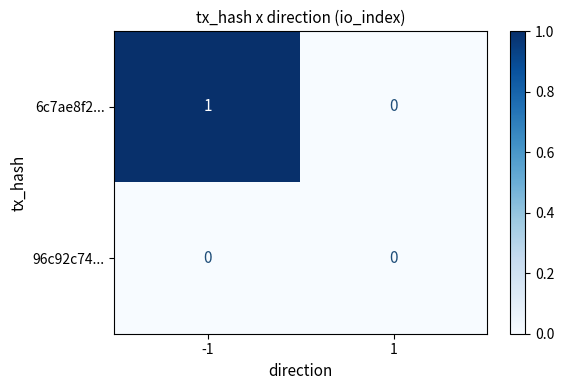

Rank the series by their maximum value, from highest to lowest.

6c7ae8f2..., 96c92c74...